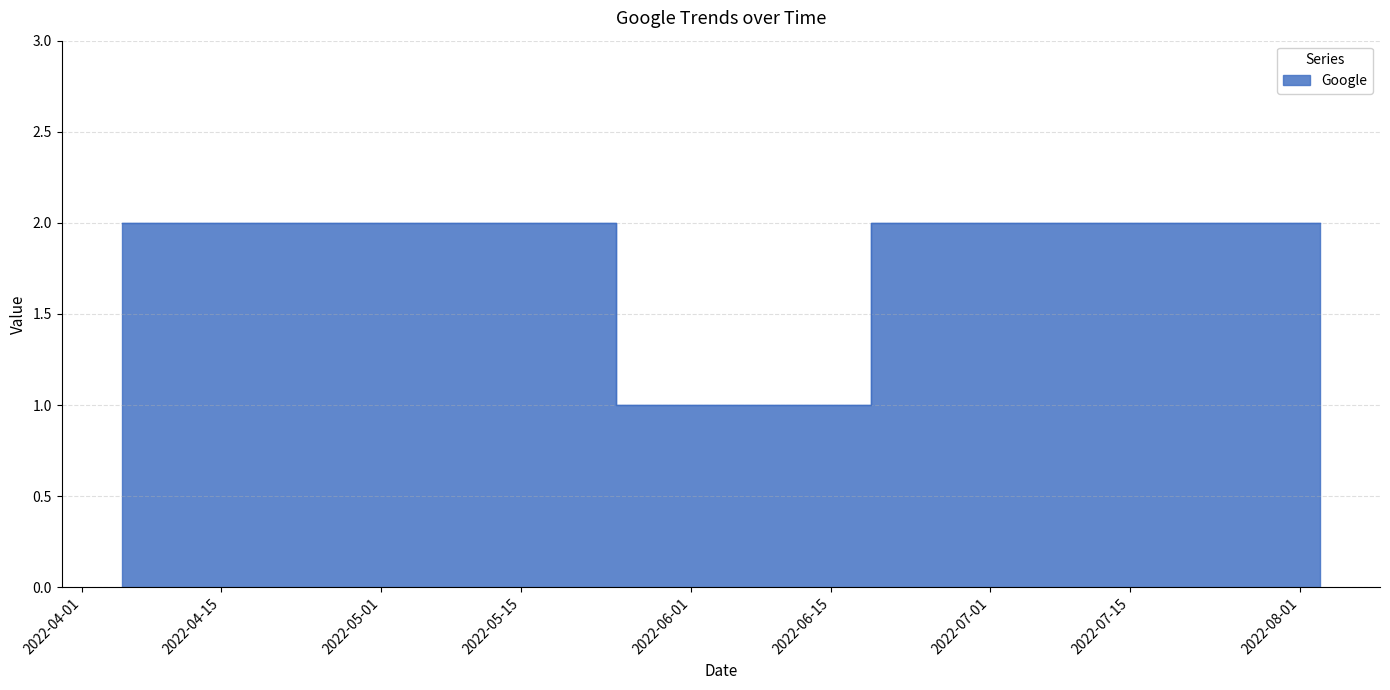

List the labels in order of value, smallest first.

2022-06-04, 2022-08-03, 2022-07-04, 2022-05-14, 2022-04-15, 2022-04-05